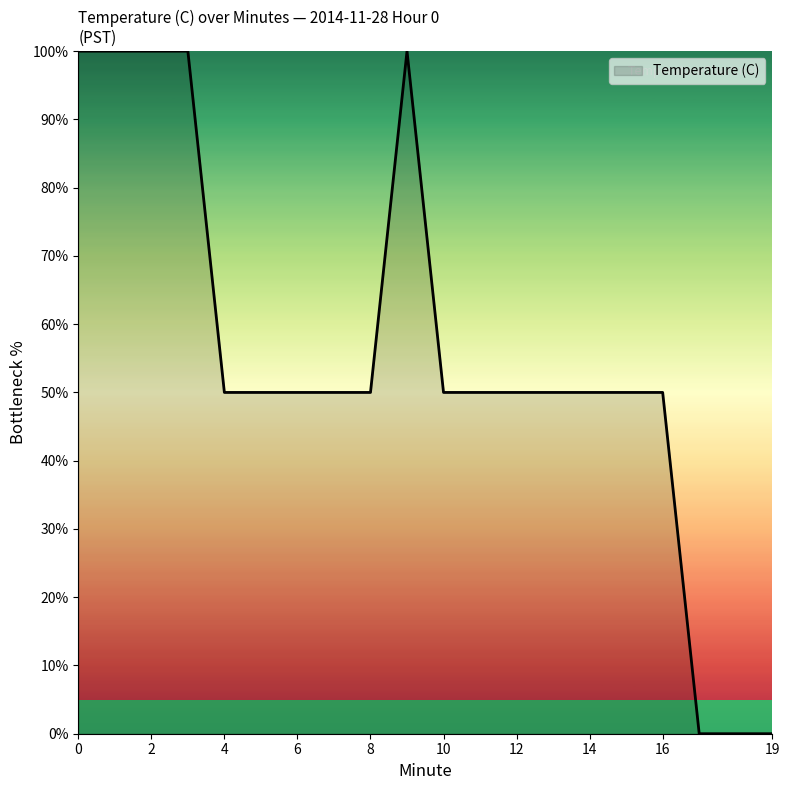

What is the difference between the maximum and minimum values?

100.0